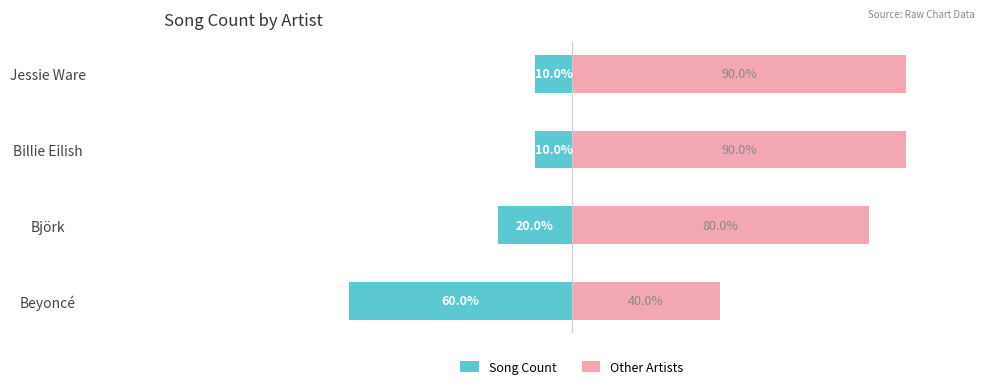

Which series has the largest total across all categories?

Other Artists